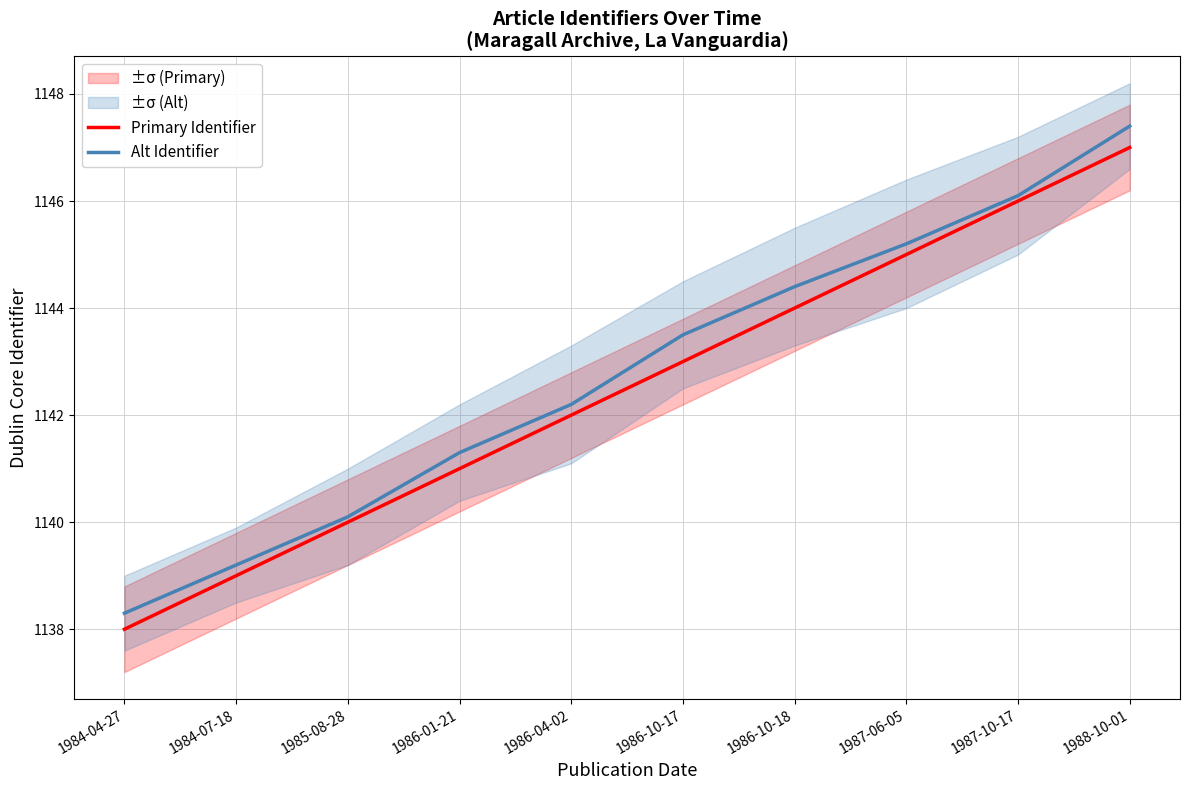

What is the difference between the Primary Identifier values at 1984-07-18 and 1986-10-18?

5.0